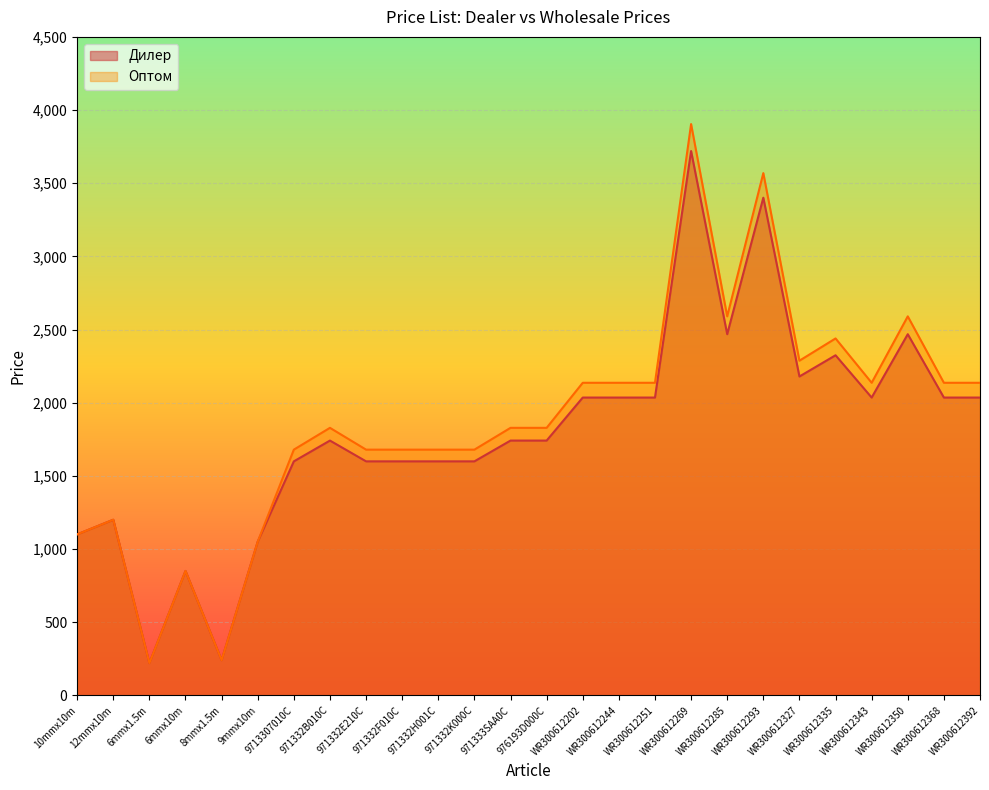

In Дилер, how many points are lower than both neighbors (excluding endpoints)?

5